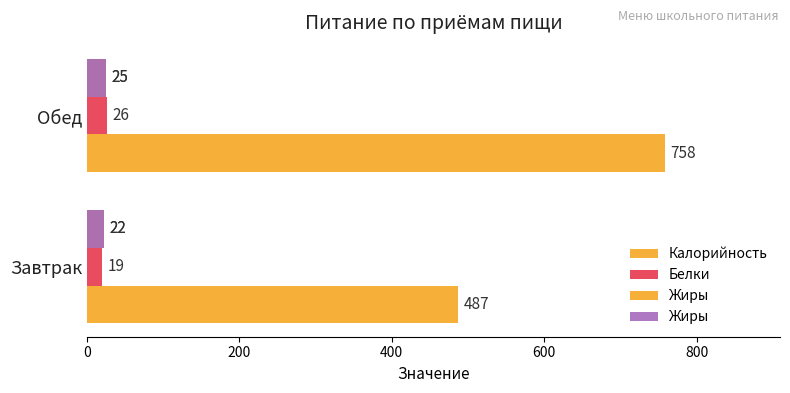

The value of Белки at Завтрак is 32. True or false?

False